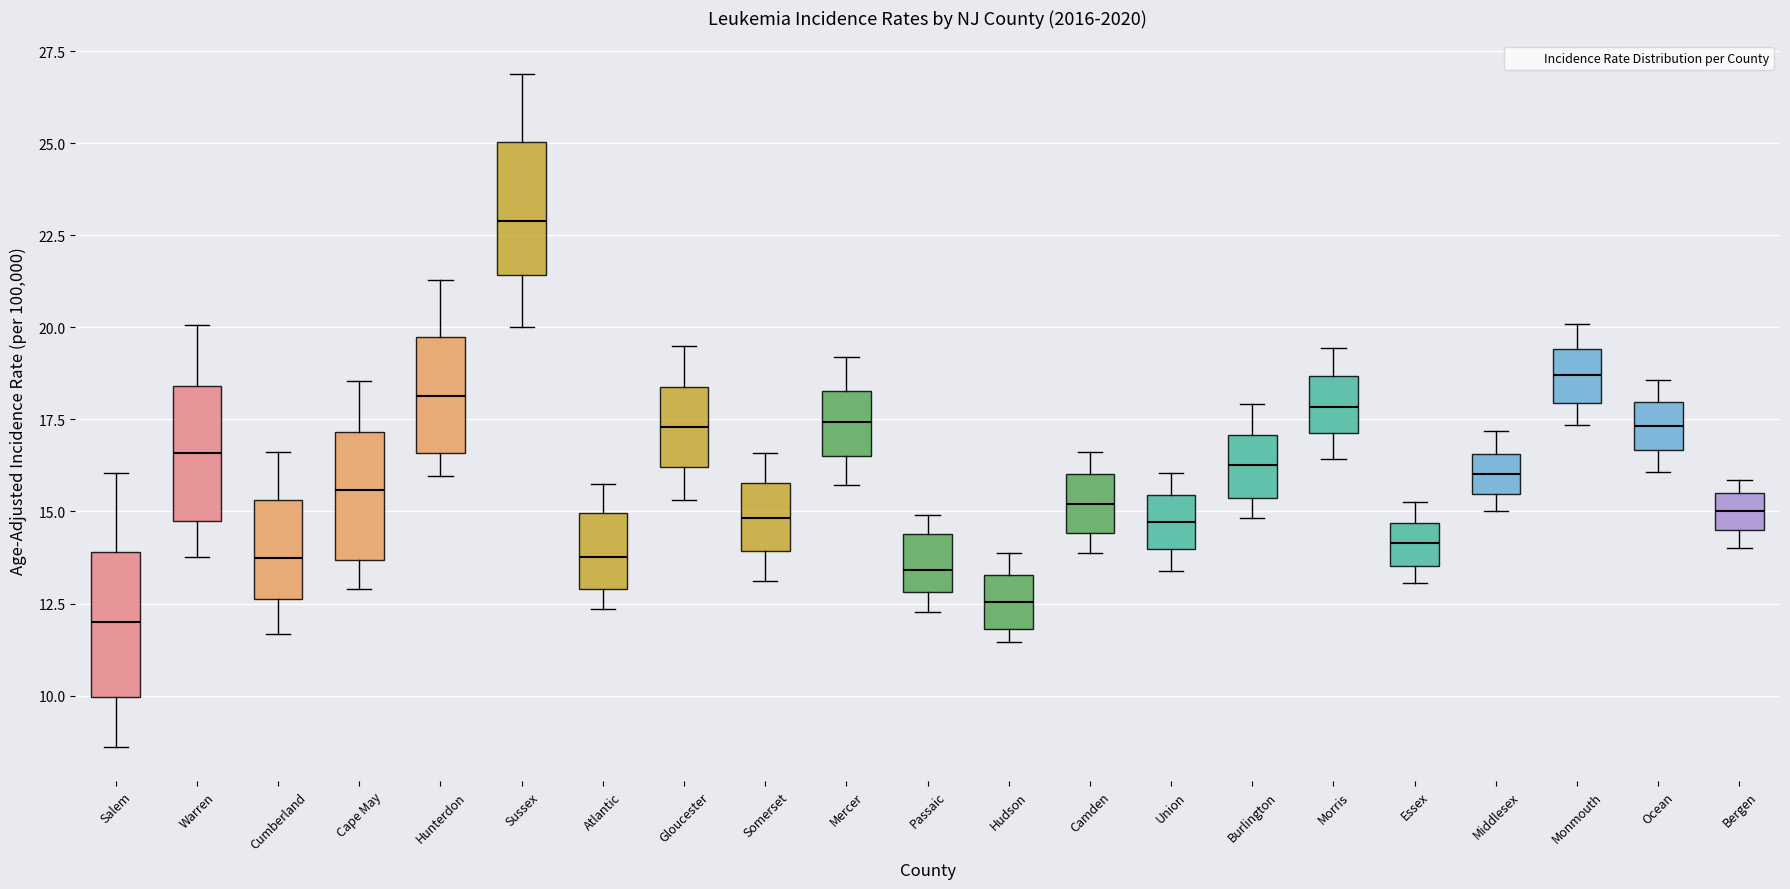

Reading left to right, read every box against the y-axis: the position of its median line, the range the box covers, and the ends of its whiskers. The values are not printed on the chart, so give them approximately, as read against the axis.

Salem: median 12.0, box 10.0 to 14.0, whiskers 8.5 to 16.0
Warren: median 16.5, box 14.5 to 18.5, whiskers 14.0 to 20.0
Cumberland: median 13.5, box 12.5 to 15.5, whiskers 11.5 to 16.5
Cape May: median 15.5, box 13.5 to 17.0, whiskers 13.0 to 18.5
Hunterdon: median 18.0, box 16.5 to 19.5, whiskers 16.0 to 21.5
Sussex: median 23.0, box 21.5 to 25.0, whiskers 20.0 to 27.0
Atlantic: median 14.0, box 13.0 to 15.0, whiskers 12.5 to 15.5
Gloucester: median 17.5, box 16.0 to 18.5, whiskers 15.5 to 19.5
Somerset: median 15.0, box 14.0 to 16.0, whiskers 13.0 to 16.5
Mercer: median 17.5, box 16.5 to 18.5, whiskers 15.5 to 19.0
Passaic: median 13.5, box 13.0 to 14.5, whiskers 12.5 to 15.0
Hudson: median 12.5, box 12.0 to 13.5, whiskers 11.5 to 14.0
Camden: median 15.0, box 14.5 to 16.0, whiskers 14.0 to 16.5
Union: median 14.5, box 14.0 to 15.5, whiskers 13.5 to 16.0
Burlington: median 16.5, box 15.5 to 17.0, whiskers 15.0 to 18.0
Morris: median 18.0, box 17.0 to 18.5, whiskers 16.5 to 19.5
Essex: median 14.0, box 13.5 to 14.5, whiskers 13.0 to 15.5
Middlesex: median 16.0, box 15.5 to 16.5, whiskers 15.0 to 17.0
Monmouth: median 18.5, box 18.0 to 19.5, whiskers 17.5 to 20.0
Ocean: median 17.5, box 16.5 to 18.0, whiskers 16.0 to 18.5
Bergen: median 15.0, box 14.5 to 15.5, whiskers 14.0 to 16.0